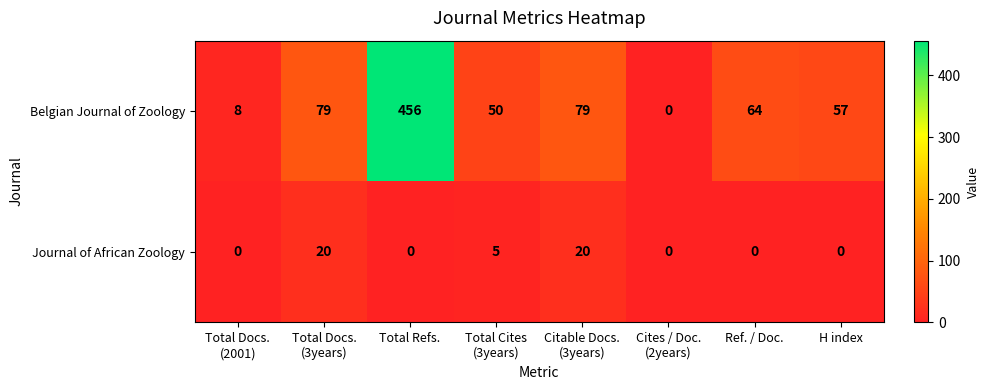

How many Journal of African Zoology values are between 0 and 20?

8